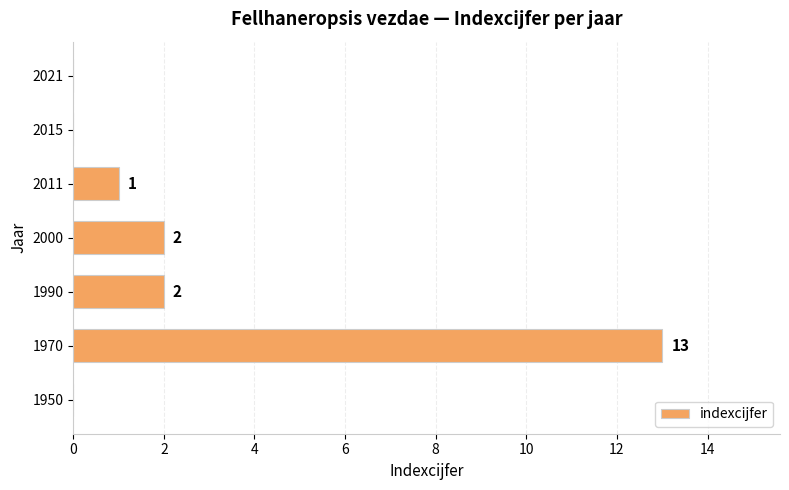

Approximately how many times larger is the value at 1970 compared to 1990?

6.5